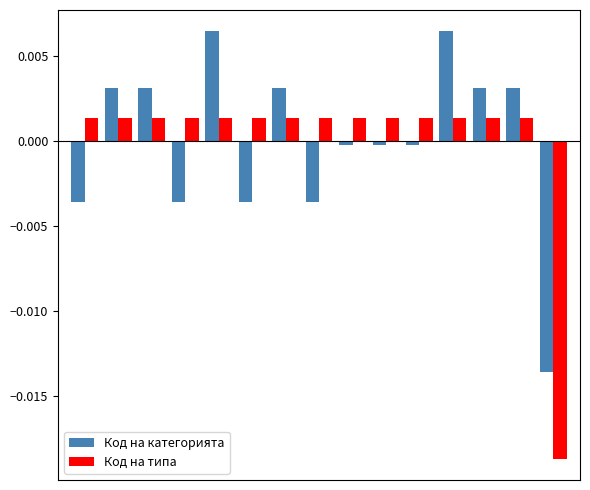

Rank the series by their maximum value, from highest to lowest.

Код на категорията, Код на типа